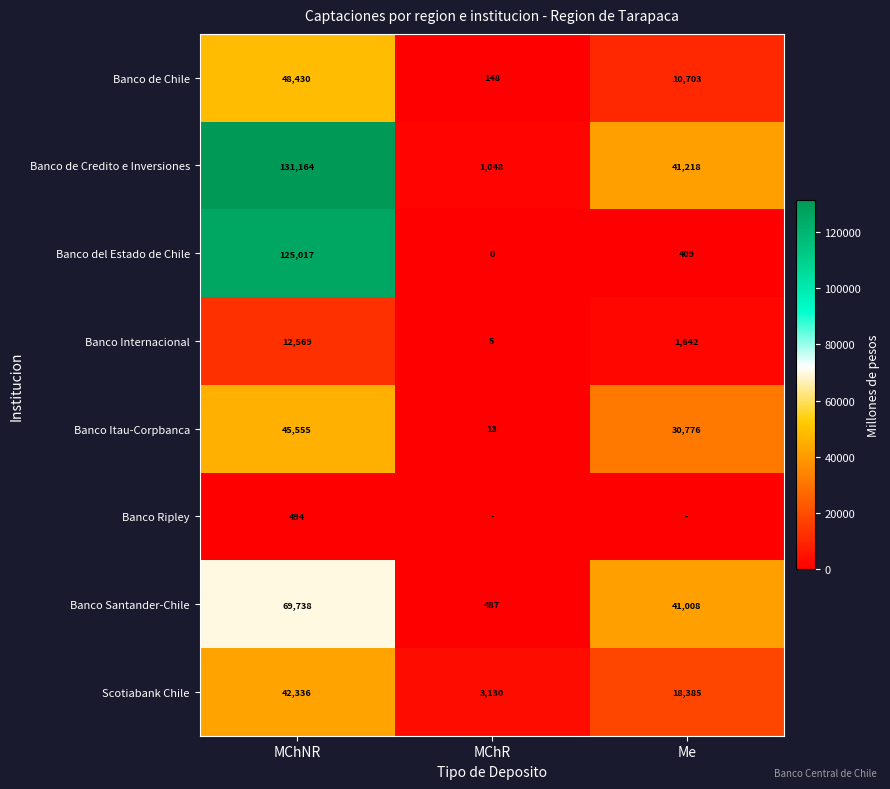

What is the maximum value for Banco Itau-Corpbanca?

45555